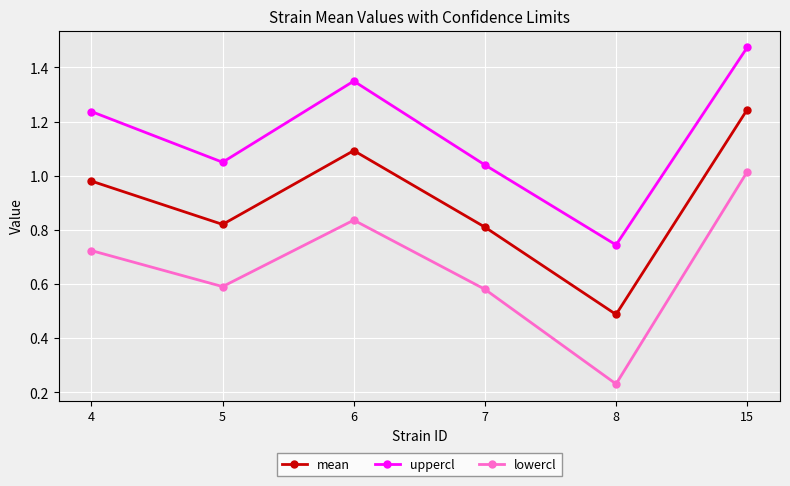

True or false: mean and uppercl cross at least once.

False